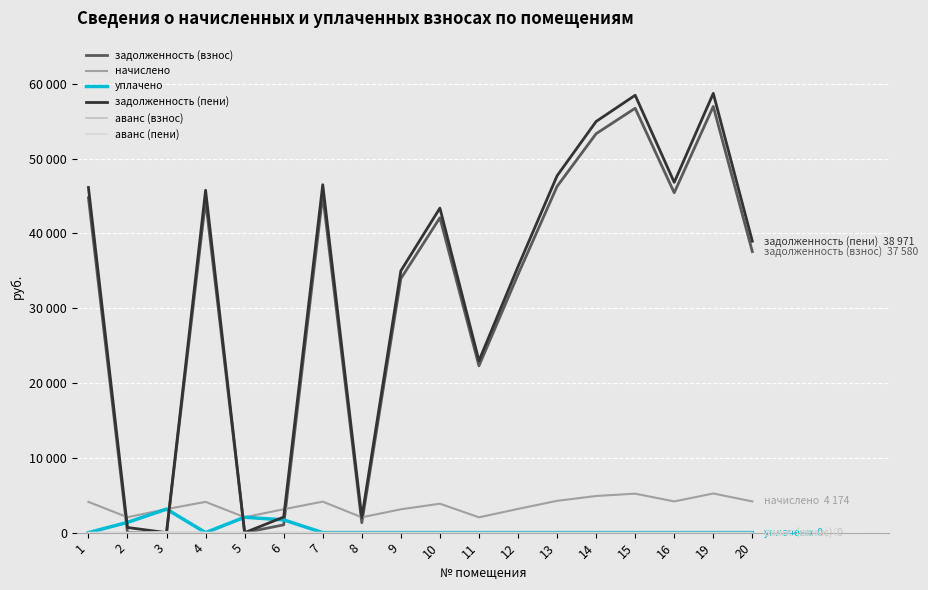

Is this an area chart (filled region under the line)?

No